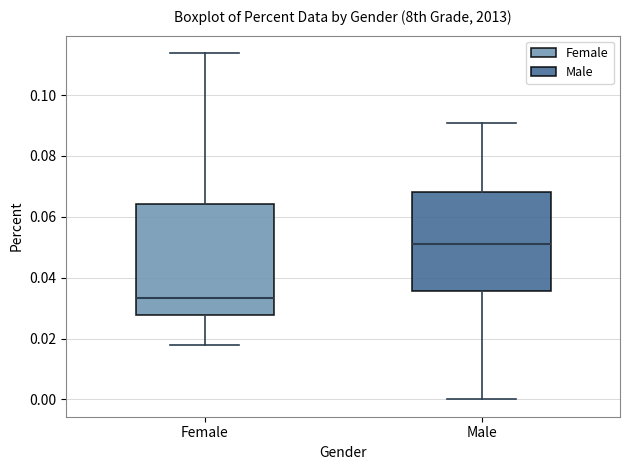

Which box has the highest median line?

Male